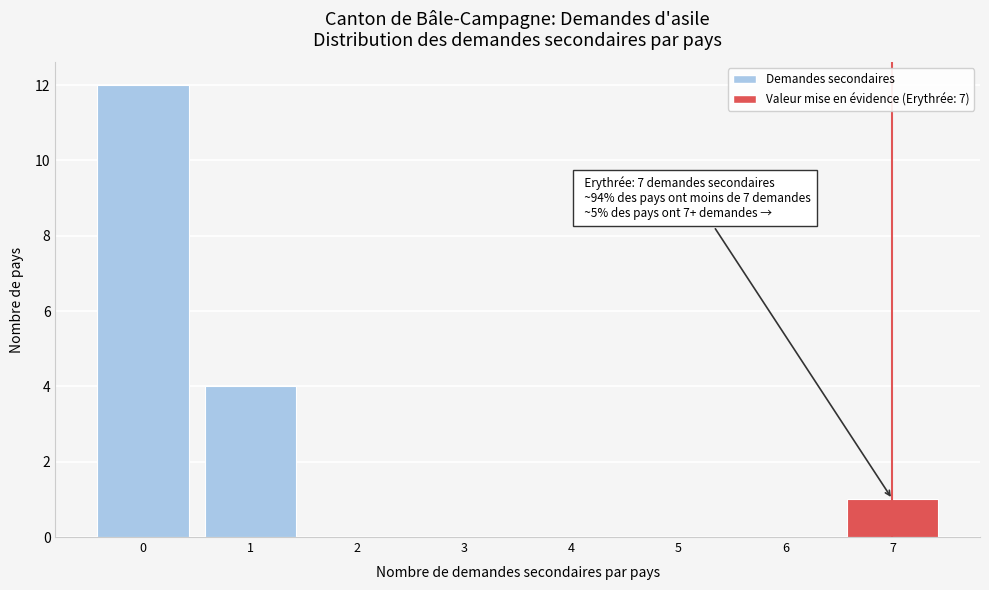

Reading left to right, what are all the values shown in this chart?

0=12	1=4	2=0	3=0	4=0	5=0	6=0	7=1